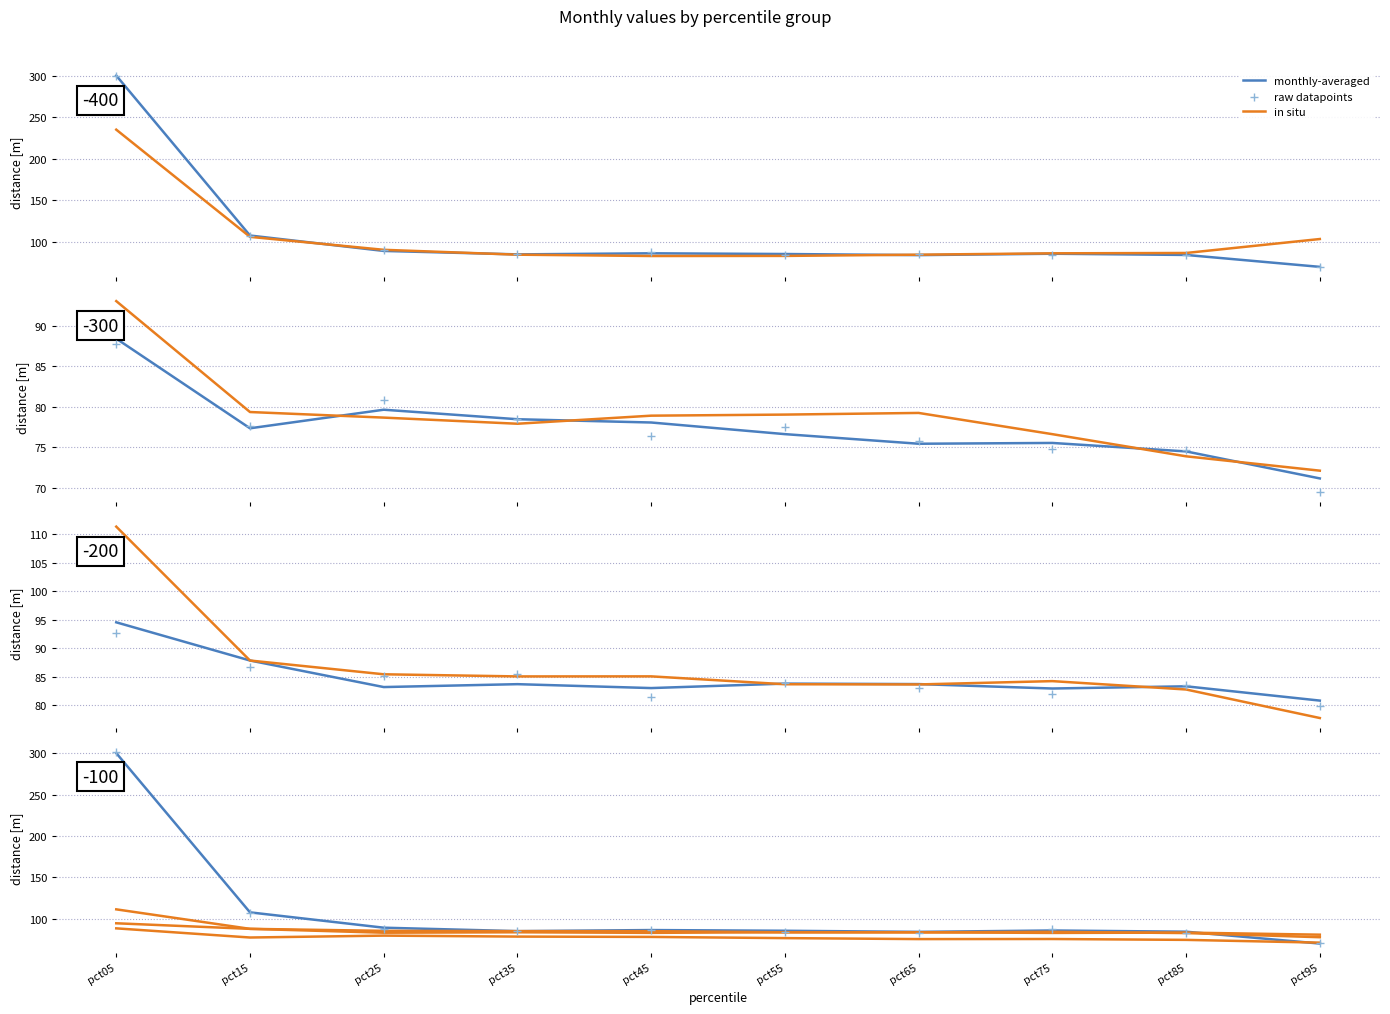

At how many categories does at least one series exceed 256?

1